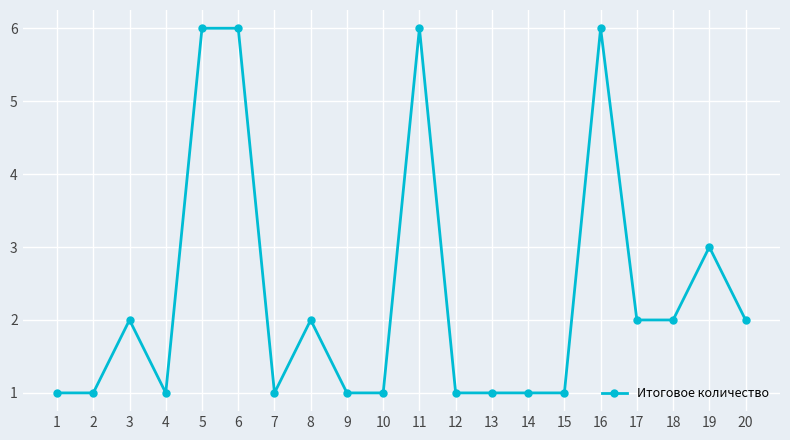

The value at 10 is 1. True or false?

True